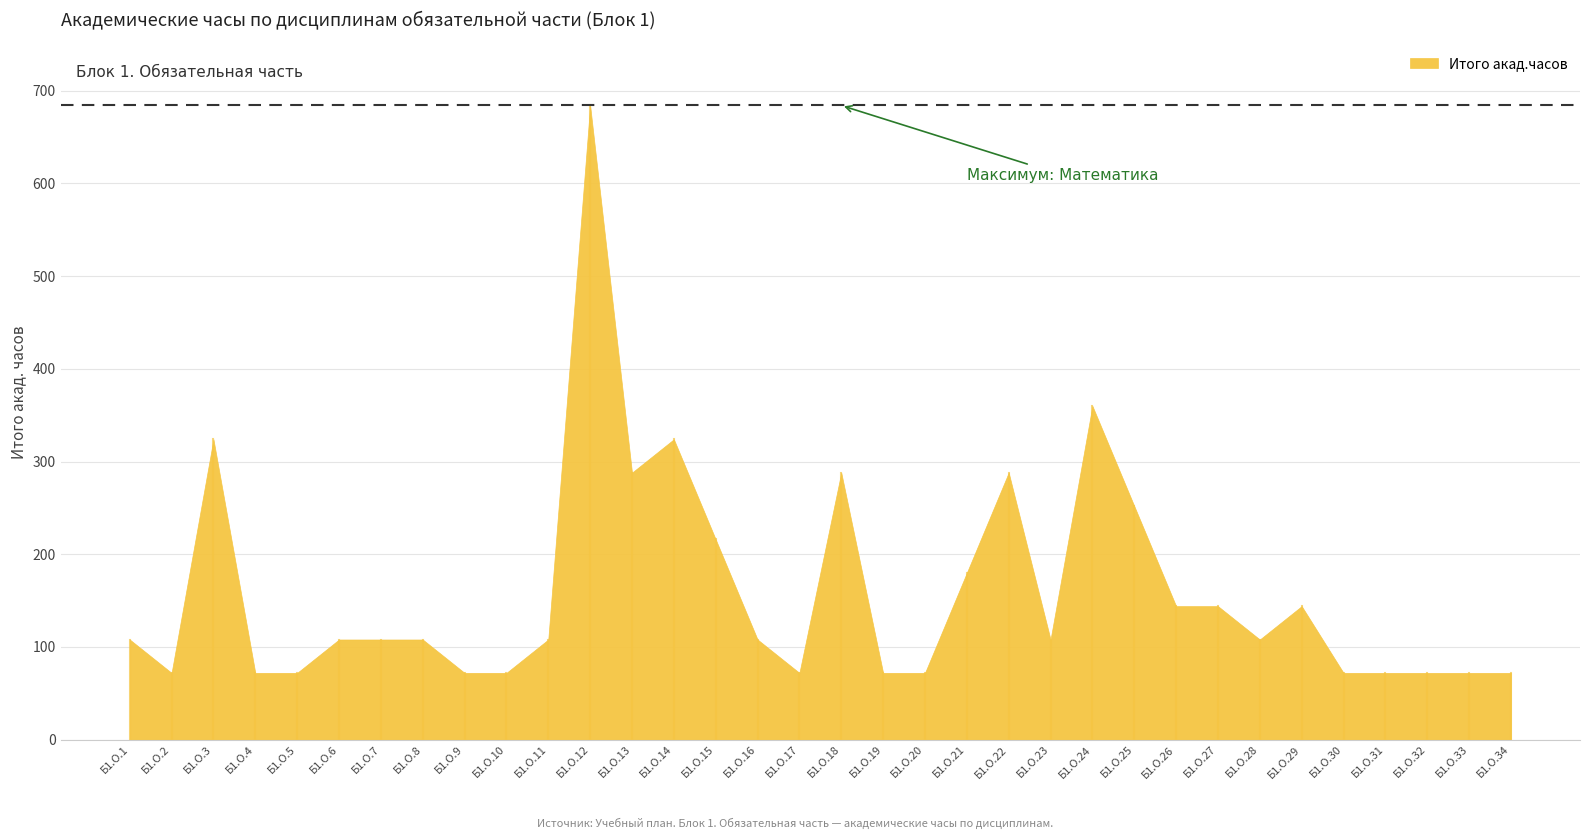

At which category does the chart reach its minimum across all series?

Б1.О.2